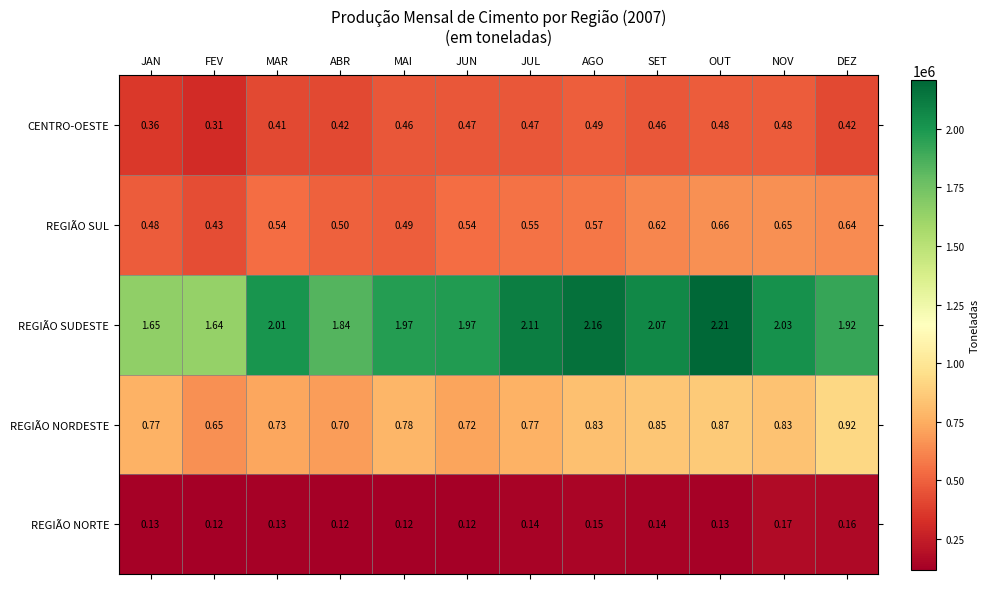

Which series has the largest range (max minus min)?

REGIÃO SUDESTE